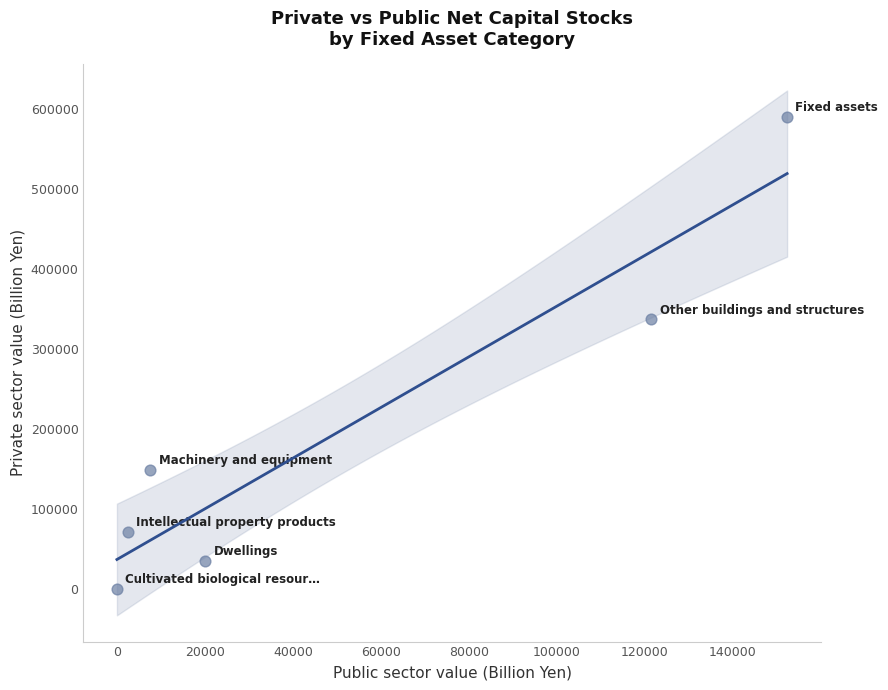

What Y value in the scatter plot is closest to 295029?

336988.5